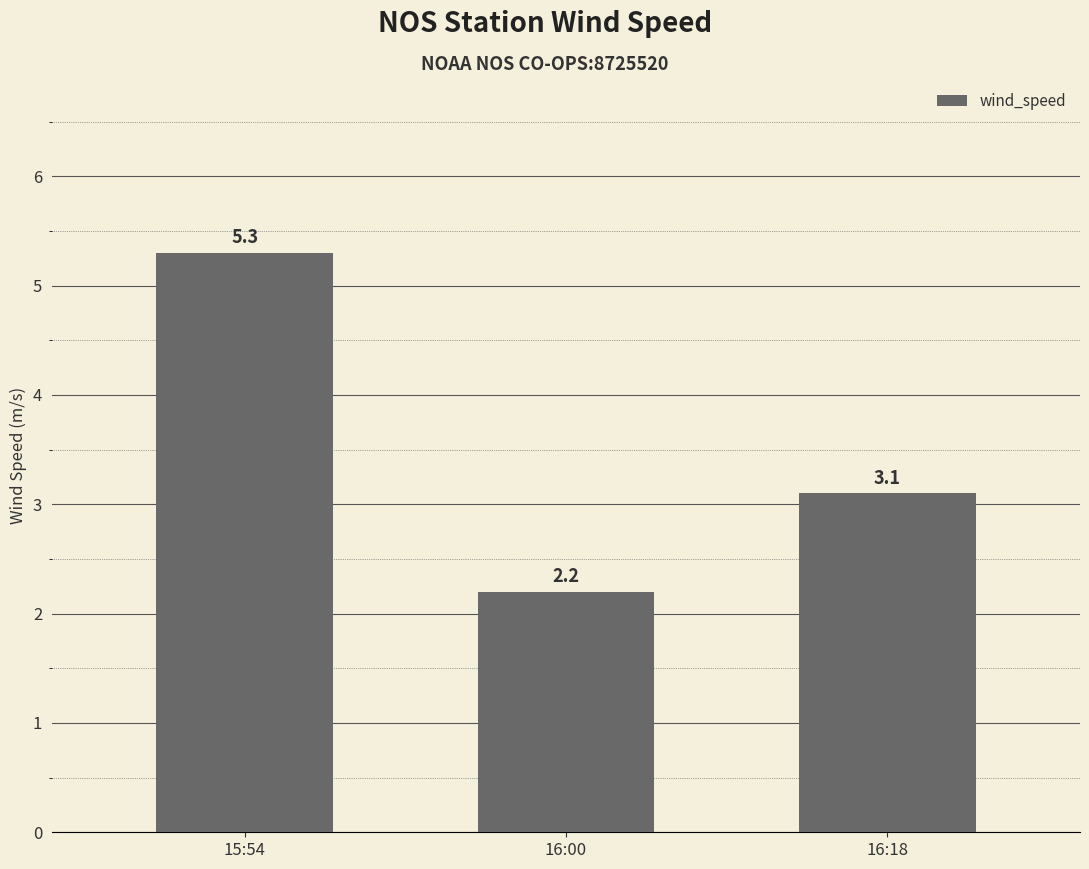

What is the change in value from 15:54 to 16:18?

-2.2